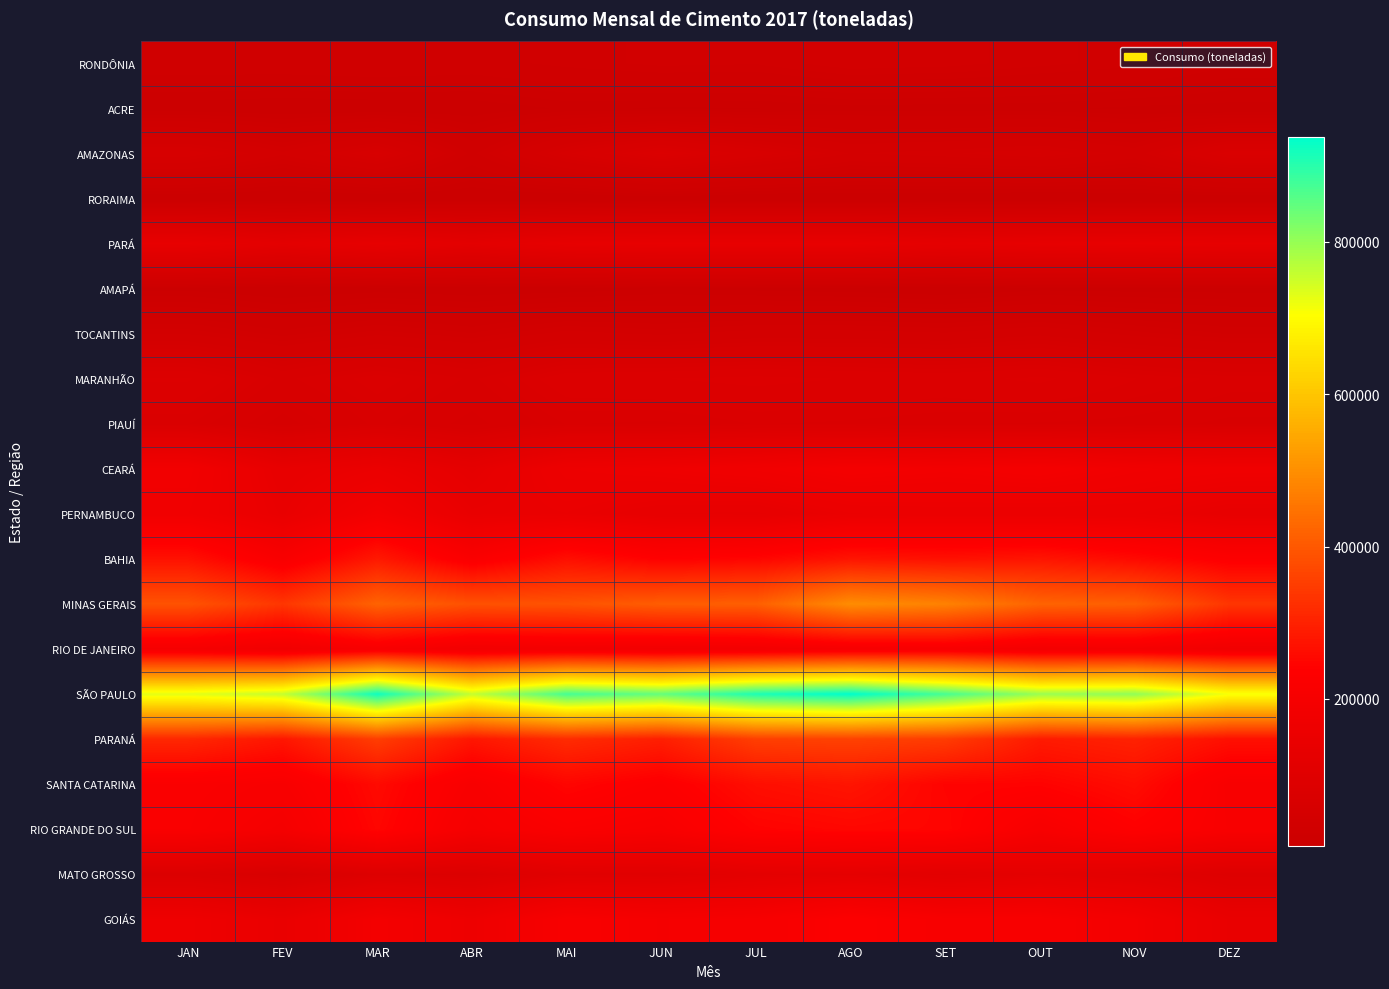

Reading left to right, what are all the values shown in this chart?

RONDÔNIA: JAN=29715	FEV=29662	MAR=31408	ABR=29484	MAI=33601	JUN=36905	JUL=36094	AGO=42556	SET=41193	OUT=37053	NOV=33527	DEZ=25616
ACRE: JAN=10406	FEV=9081	MAR=9545	ABR=10130	MAI=14451	JUN=13218	JUL=13552	AGO=15826	SET=14869	OUT=14734	NOV=12754	DEZ=11925
AMAZONAS: JAN=61287	FEV=44068	MAR=62847	ABR=30374	MAI=60003	JUN=81014	JUL=64862	AGO=49885	SET=53130	OUT=57796	NOV=47026	DEZ=74919
RORAIMA: JAN=8438	FEV=6557	MAR=8184	ABR=8092	MAI=7806	JUN=10831	JUL=7703	AGO=8956	SET=8626	OUT=6735	NOV=9161	DEZ=8634
PARÁ: JAN=135014	FEV=116872	MAR=131959	ABR=116171	MAI=132242	JUN=135615	JUL=136117	AGO=136475	SET=125300	OUT=132627	NOV=135172	DEZ=131376
AMAPÁ: JAN=12495	FEV=8322	MAR=11373	ABR=9651	MAI=10855	JUN=13970	JUL=12399	AGO=11268	SET=8741	OUT=12358	NOV=11876	DEZ=11713
TOCANTINS: JAN=42290	FEV=33787	MAR=41594	ABR=36019	MAI=45143	JUN=41704	JUL=45710	AGO=45564	SET=43754	OUT=48554	NOV=40896	DEZ=35255
MARANHÃO: JAN=87564	FEV=66661	MAR=78801	ABR=67256	MAI=84280	JUN=86501	JUL=88780	AGO=86195	SET=84121	OUT=88187	NOV=79514	DEZ=74061
PIAUÍ: JAN=72379	FEV=54656	MAR=69984	ABR=58643	MAI=72337	JUN=70968	JUL=75913	AGO=74774	SET=72484	OUT=71534	NOV=70320	DEZ=67364
CEARÁ: JAN=183792	FEV=134739	MAR=151819	ABR=124858	MAI=162684	JUN=169251	JUL=179243	AGO=194134	SET=186948	OUT=194907	NOV=179505	DEZ=173278
PERNAMBUCO: JAN=177729	FEV=143388	MAR=188227	ABR=143049	MAI=148068	JUN=133872	JUL=131464	AGO=151370	SET=154276	OUT=153331	NOV=152600	DEZ=136567
BAHIA: JAN=271530	FEV=213266	MAR=285938	ABR=219576	MAI=267203	JUN=240714	JUL=250101	AGO=277528	SET=270092	OUT=278146	NOV=257458	DEZ=231748
MINAS GERAIS: JAN=390594	FEV=338767	MAR=419962	ABR=387800	MAI=391122	JUN=409739	JUL=413460	AGO=497019	SET=476478	OUT=421395	NOV=413641	DEZ=338033
RIO DE JANEIRO: JAN=196955	FEV=175917	MAR=208629	ABR=181933	MAI=187947	JUN=181556	JUL=185846	AGO=200671	SET=207913	OUT=188107	NOV=193661	DEZ=175783
SÃO PAULO: JAN=729273	FEV=757915	MAR=923634	ABR=756663	MAI=872715	JUN=844988	JUL=910653	AGO=937696	SET=871611	OUT=795853	NOV=804767	DEZ=712733
PARANÁ: JAN=311636	FEV=280736	MAR=352332	ABR=280856	MAI=319397	JUN=295932	JUL=354558	AGO=360106	SET=350123	OUT=288254	NOV=301687	DEZ=268901
SANTA CATARINA: JAN=220479	FEV=211861	MAR=258760	ABR=211393	MAI=249531	JUN=231359	JUL=265999	AGO=277169	SET=245824	OUT=244227	NOV=263751	DEZ=211136
RIO GRANDE DO SUL: JAN=218098	FEV=196675	MAR=251395	ABR=199081	MAI=220793	JUN=211546	JUL=244680	AGO=252183	SET=249403	OUT=208299	NOV=238414	DEZ=213179
MATO GROSSO: JAN=83130	FEV=65293	MAR=90338	ABR=83188	MAI=107230	JUN=105397	JUL=120055	AGO=125769	SET=112904	OUT=123201	NOV=112725	DEZ=90828
GOIÁS: JAN=168182	FEV=146310	MAR=191374	ABR=164318	MAI=211049	JUN=198789	JUL=205551	AGO=230558	SET=209621	OUT=210984	NOV=189889	DEZ=143721